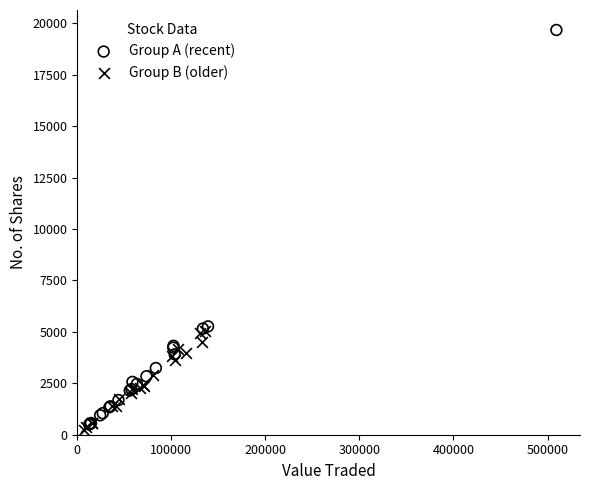

Which series contains the highest Y value?

Group A (recent)